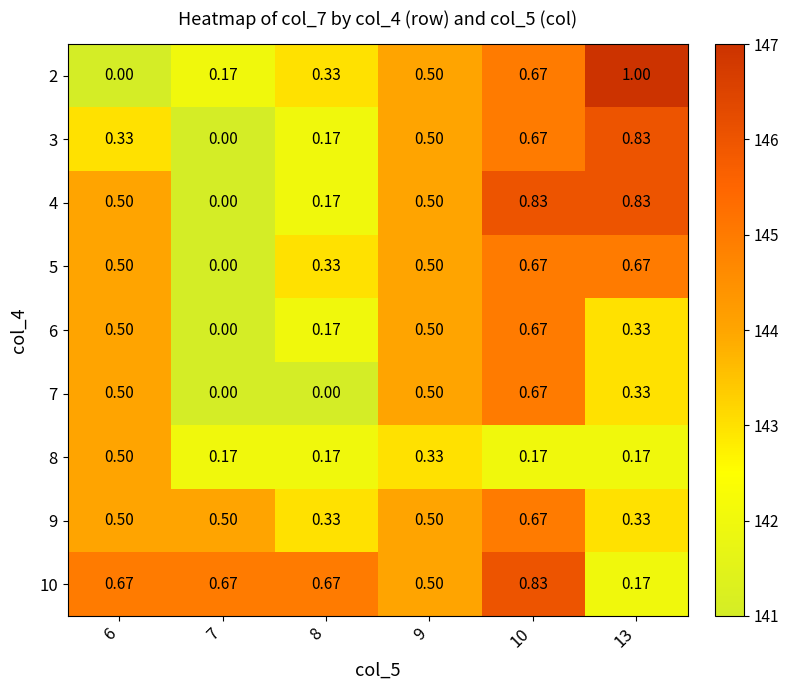

Which series changed the most between 7 and 10?

4